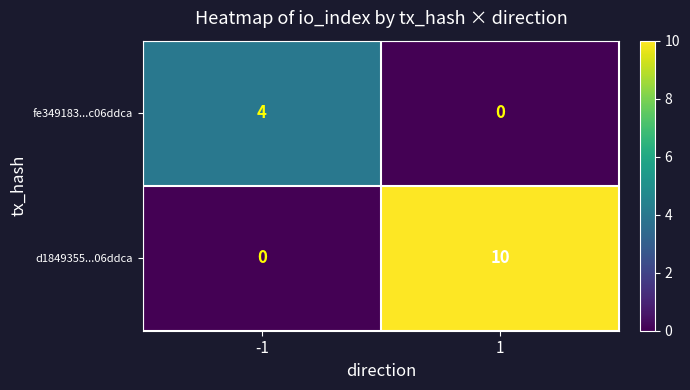

Reading left to right, transcribe all the data shown in this chart.

fe349183...c06ddca: 4	0
d1849355...06ddca: 0	10